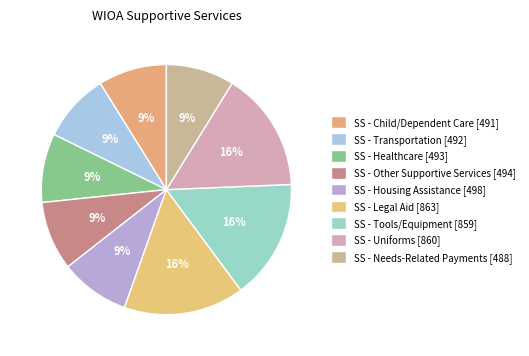

Count the number of slices in the pie.

9